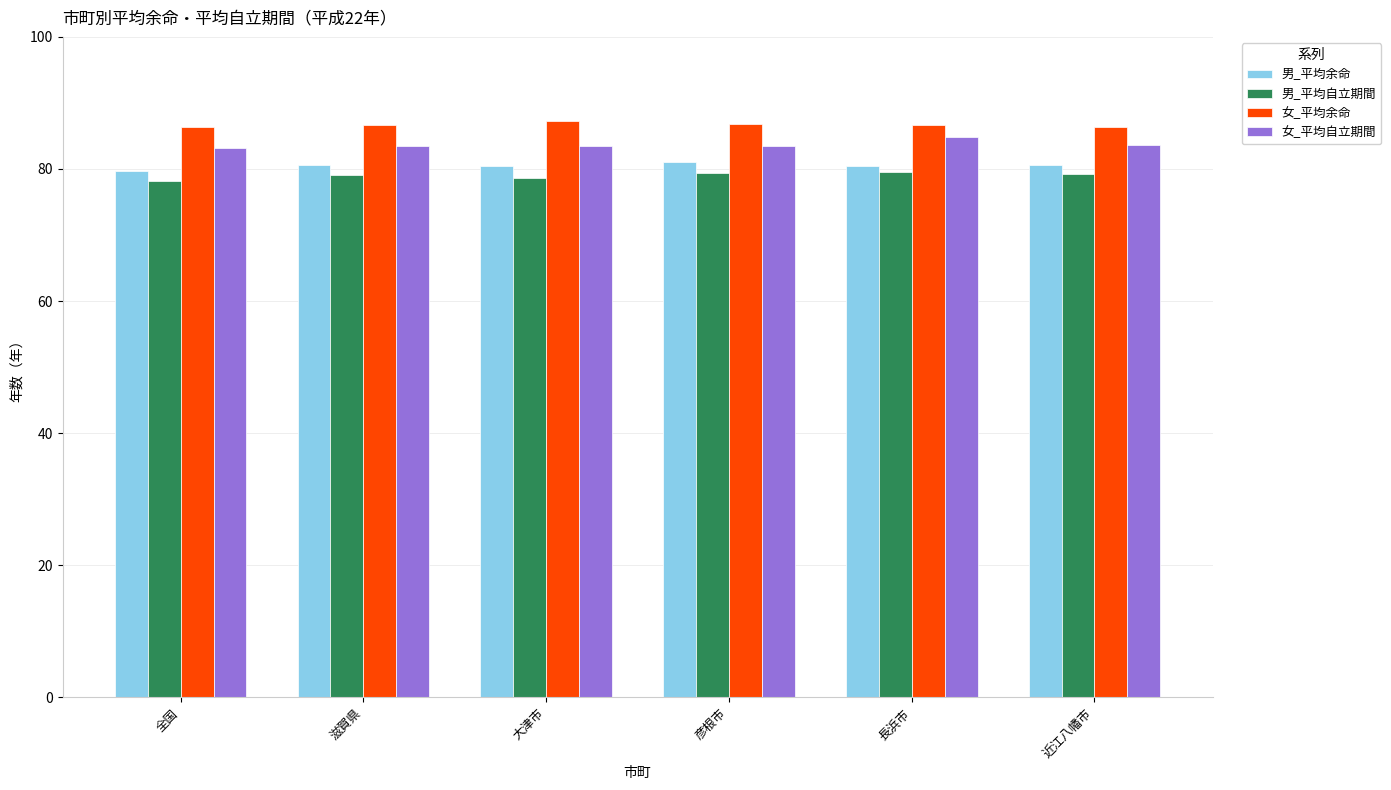

What is the difference between the maximum and minimum values in the 女_平均自立期間 series?

1.6